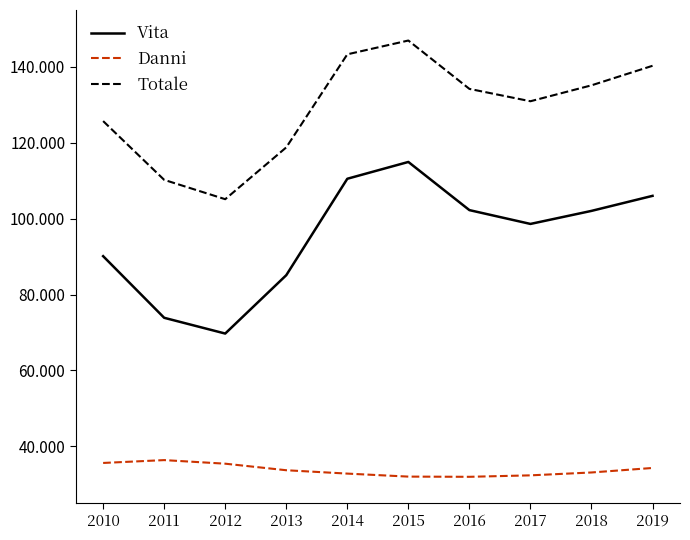

Where is Danni nearest to the value 34156?

2019